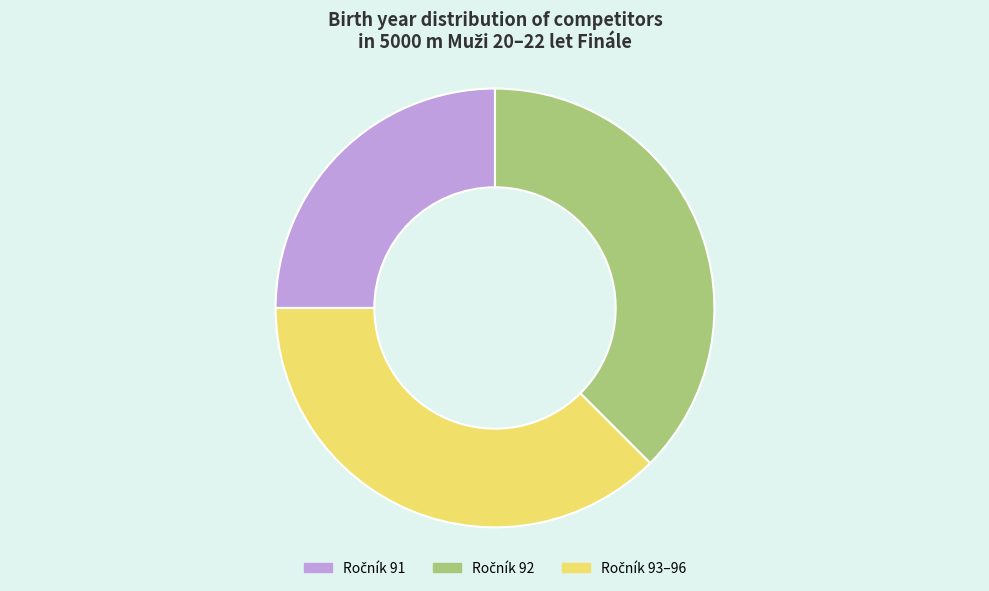

Is there any slice that represents more than half of the pie?

No